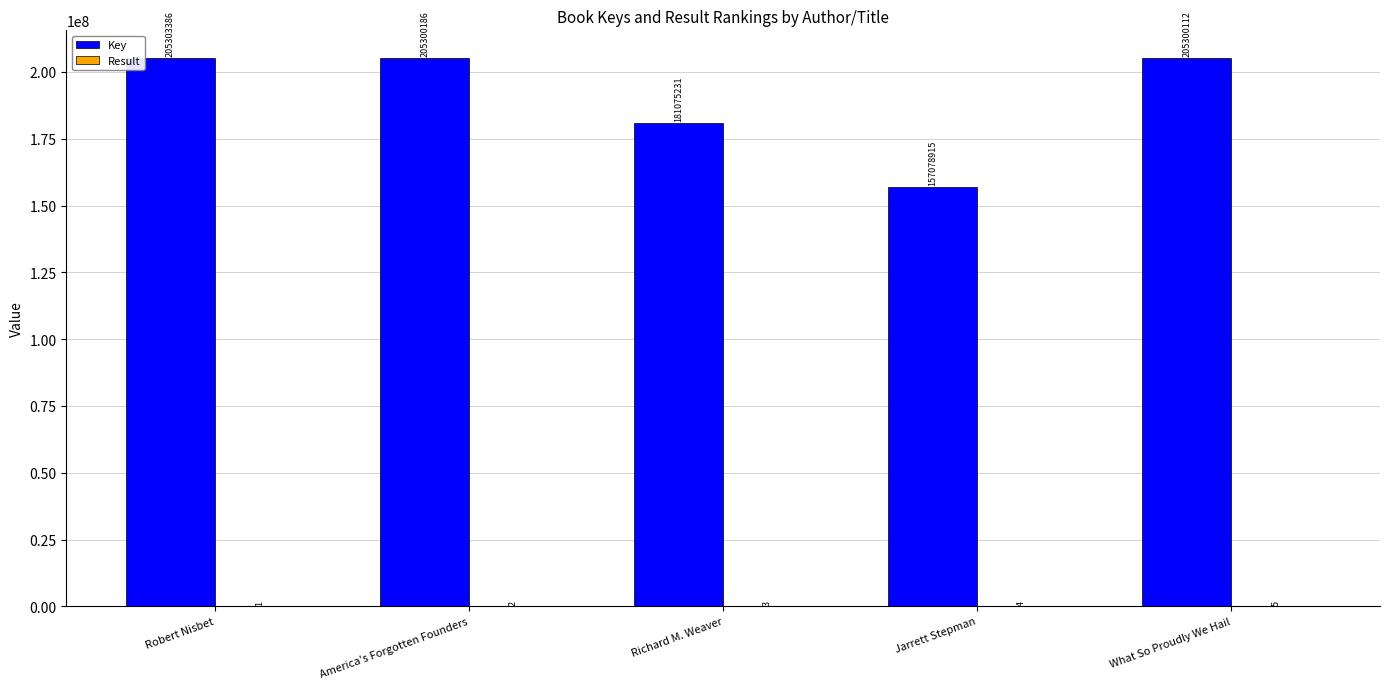

The value of Key at America's Forgotten Founders is 275859089. True or false?

False